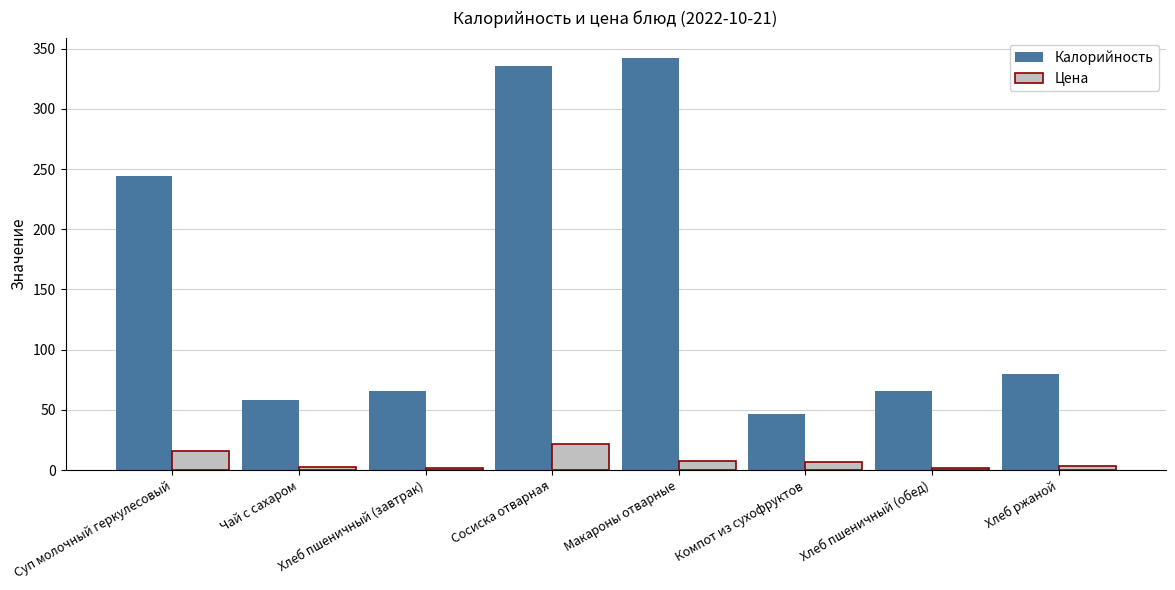

How many values in the Калорийность series are below 80?

4